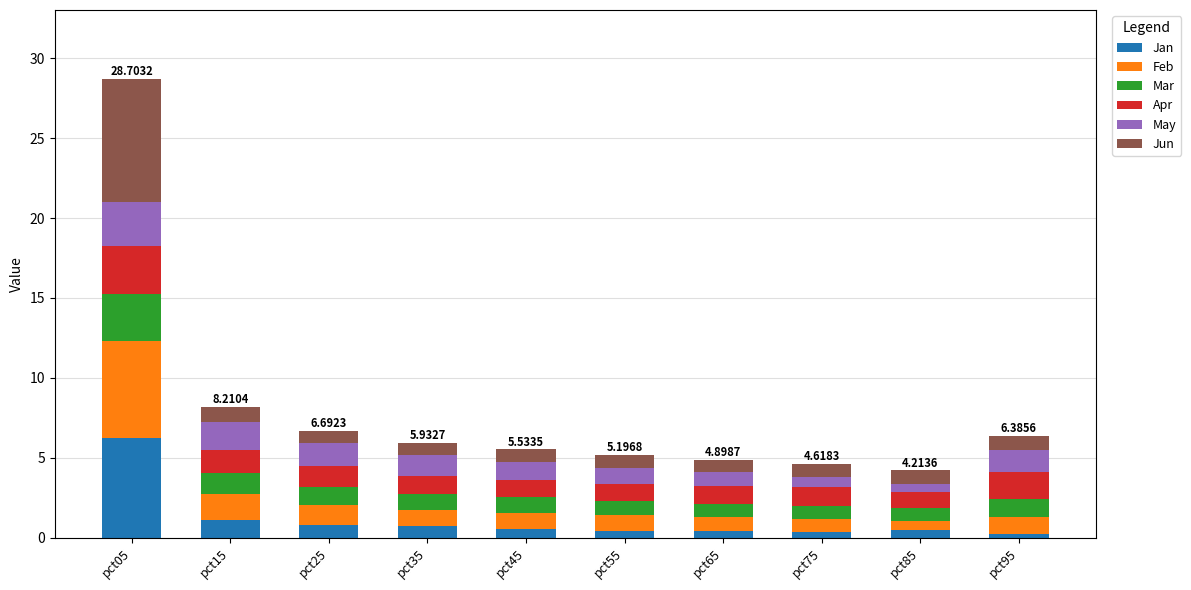

Count the number of categories in the chart.

10